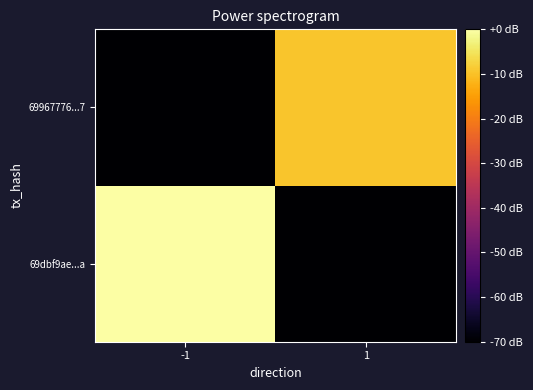

Reading left to right, extract all data points from this chart.

69dbf9ae...a: -1=0.0	1=-70.0
69967776...7: -1=-70.0	1=-9.4